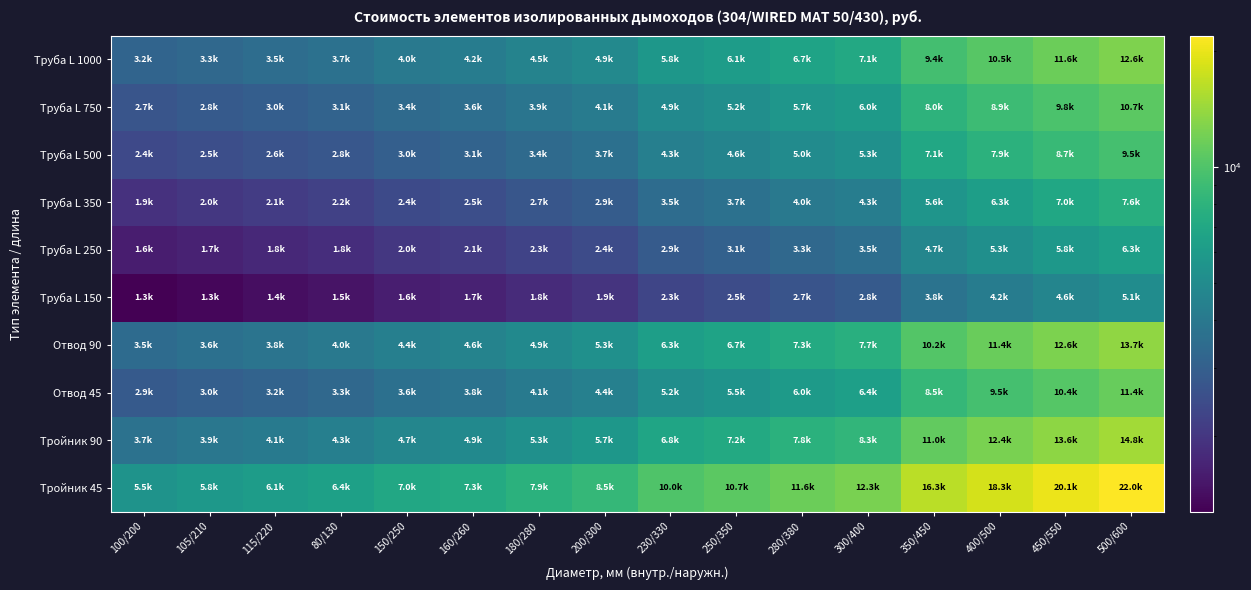

Count the number of data series in this chart.

10